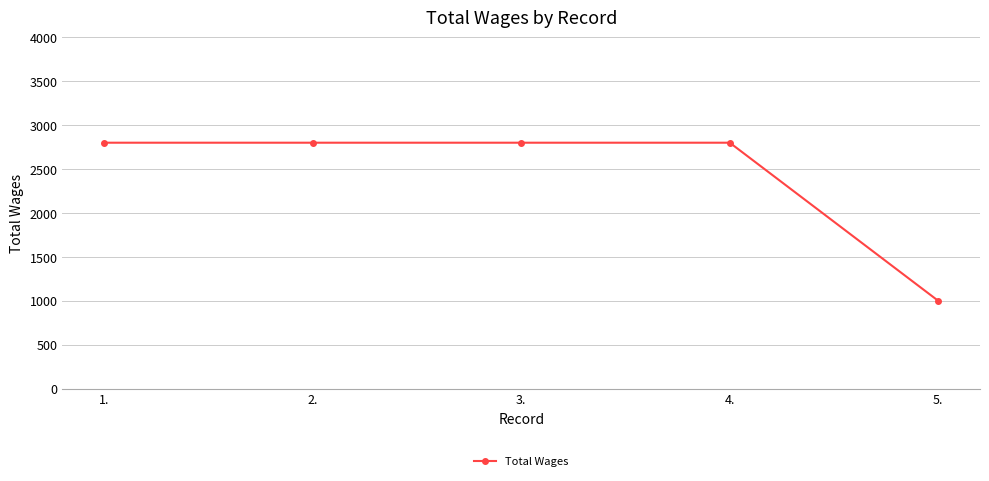

What is the change in value from 1. to 5.?

-1800